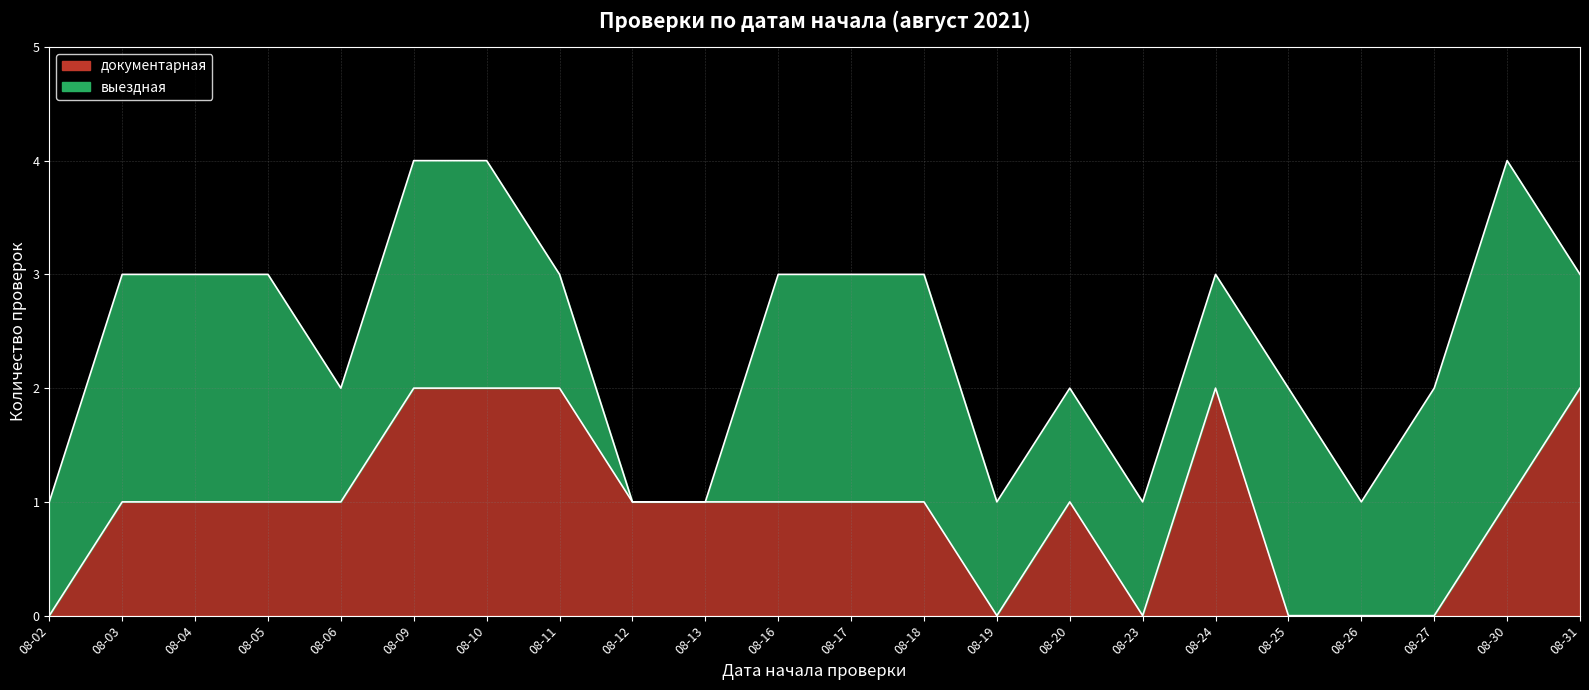

Rank the categories by value from highest to lowest.

08-09, 08-10, 08-11, 08-24, 08-31, 08-03, 08-04, 08-05, 08-06, 08-12, 08-13, 08-16, 08-17, 08-18, 08-20, 08-30, 08-02, 08-19, 08-23, 08-25, 08-26, 08-27